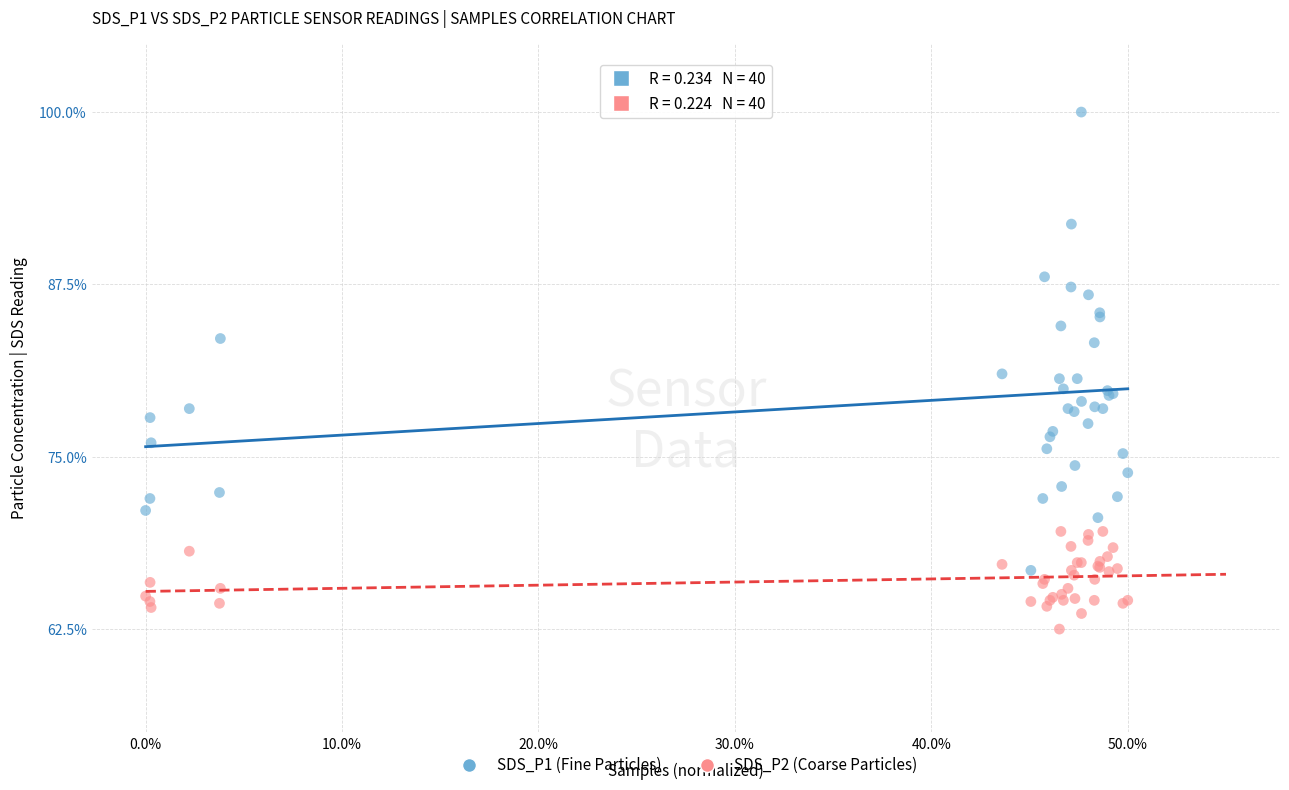

What is the X range (max minus min) for the scatter plot?

50.0